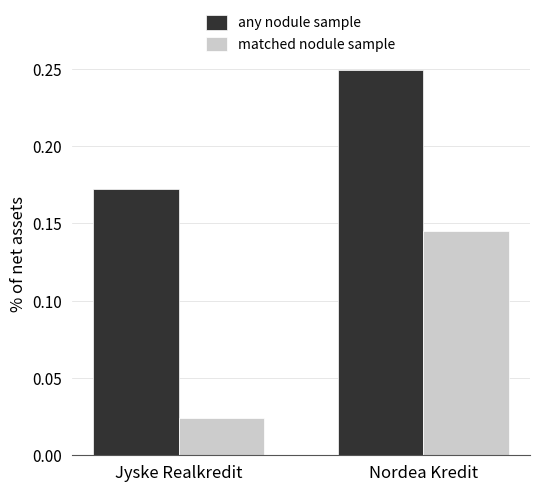

Where is matched nodule sample nearest to the value 0?

Jyske Realkredit